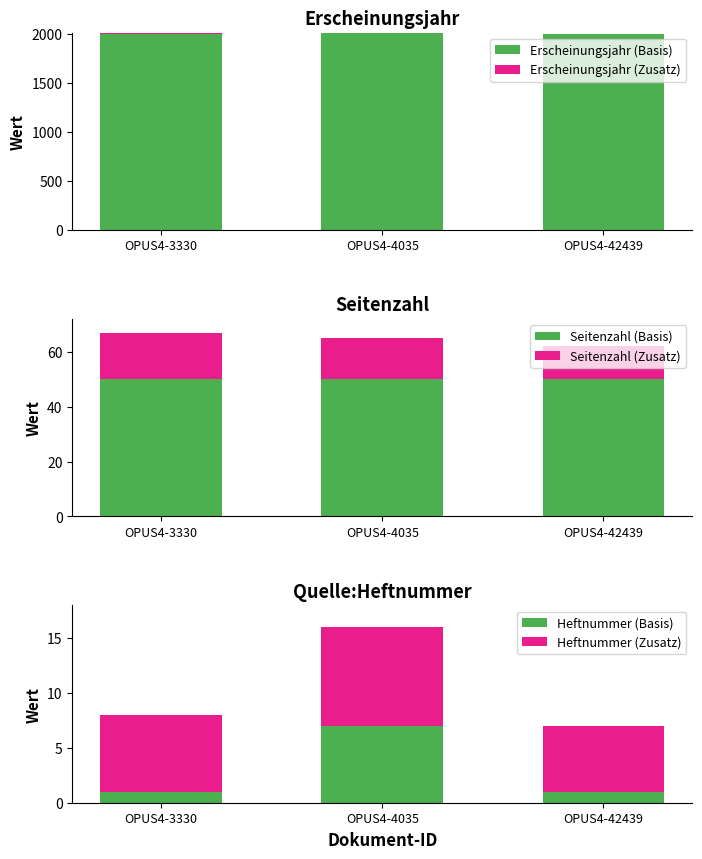

List the labels in order of Seitenzahl (Zusatz) value, smallest first.

OPUS4-42439, OPUS4-4035, OPUS4-3330